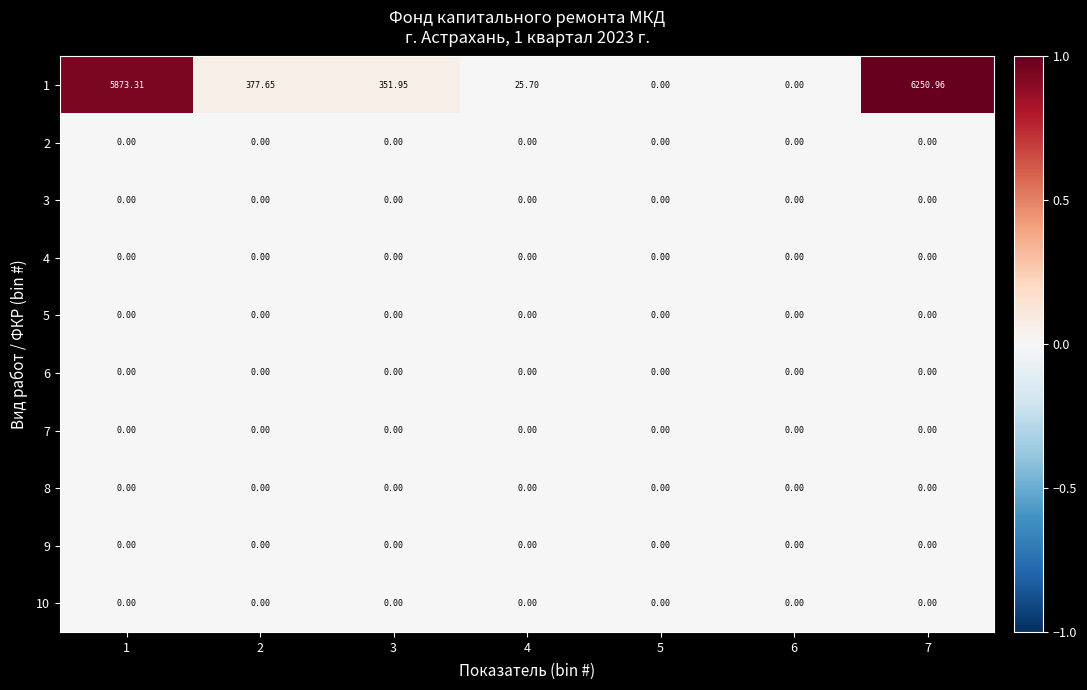

At which category is the sum across all series the highest?

7